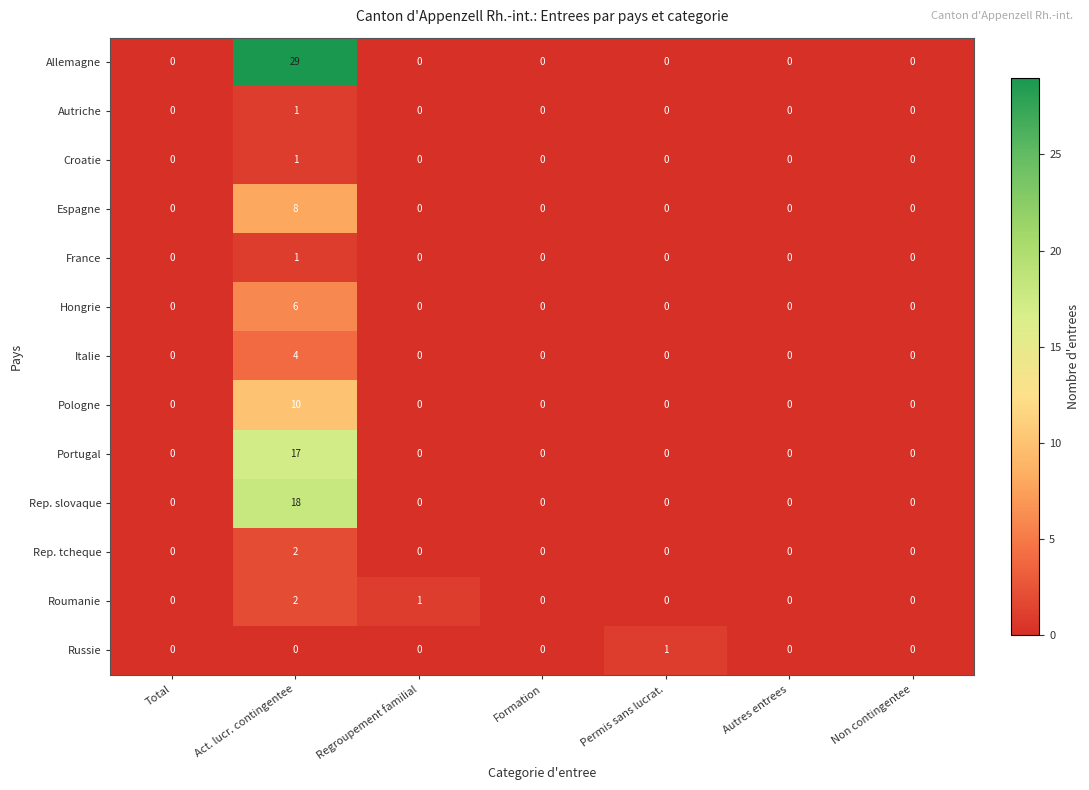

Which category has the highest value across all series?

Act. lucr. contingentee